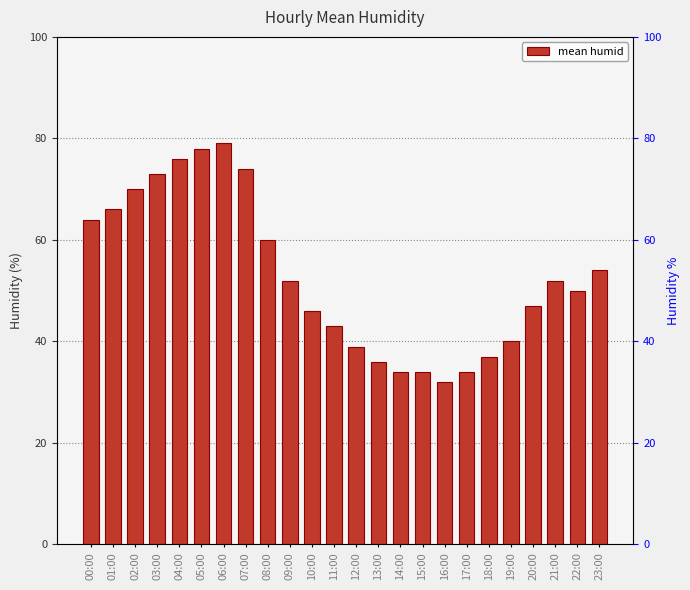

Reading right to left, transcribe all the data shown in this chart.

54	50	52	47	40	37	34	32	34	34	36	39	43	46	52	60	74	79	78	76	73	70	66	64